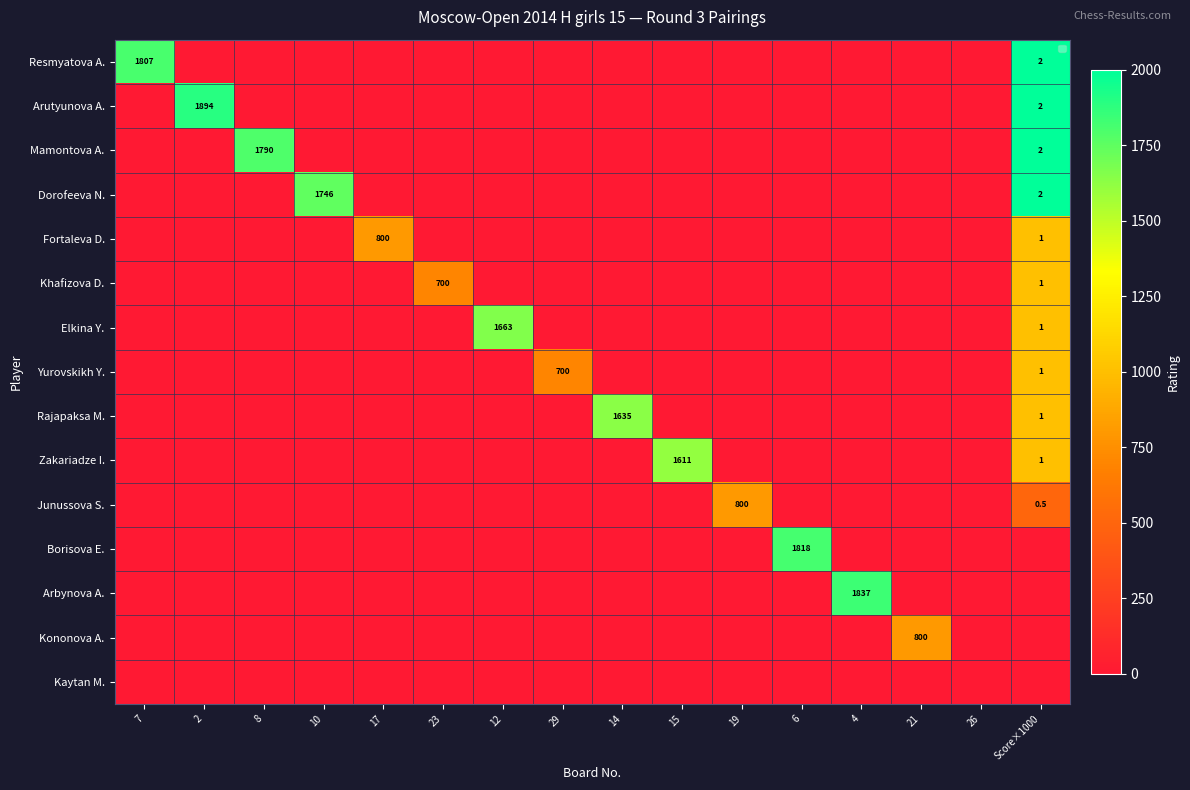

Is it true that Borisova E. equals 1818.0 at 6?

True